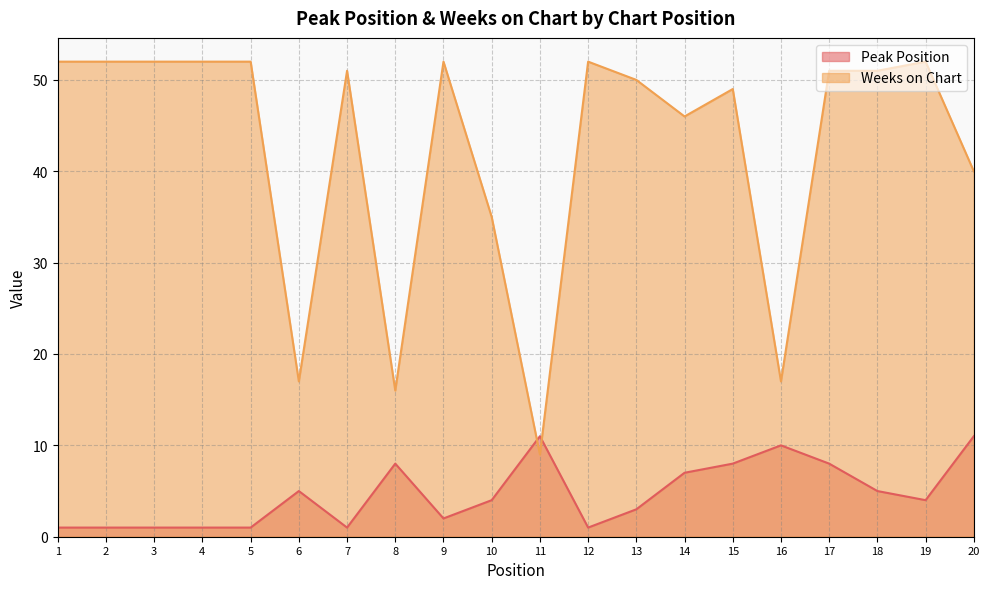

At which category does Peak Position reach its first local peak?

6